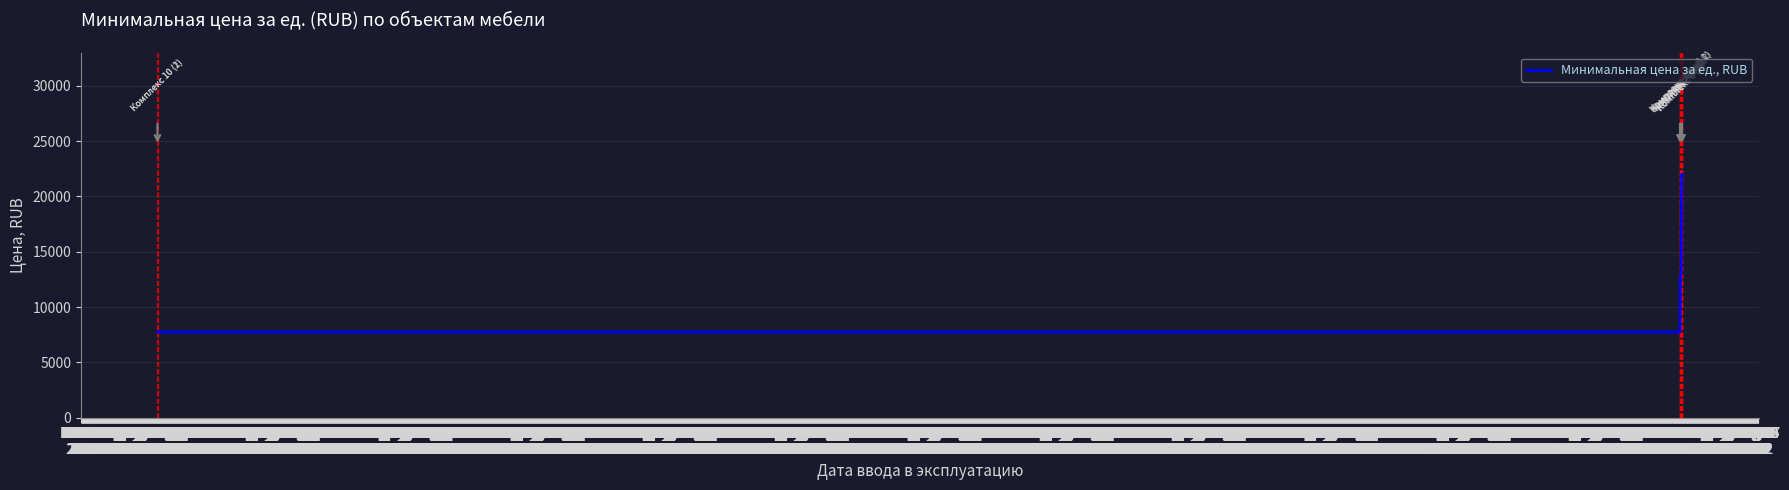

What is the greatest value displayed?

22008